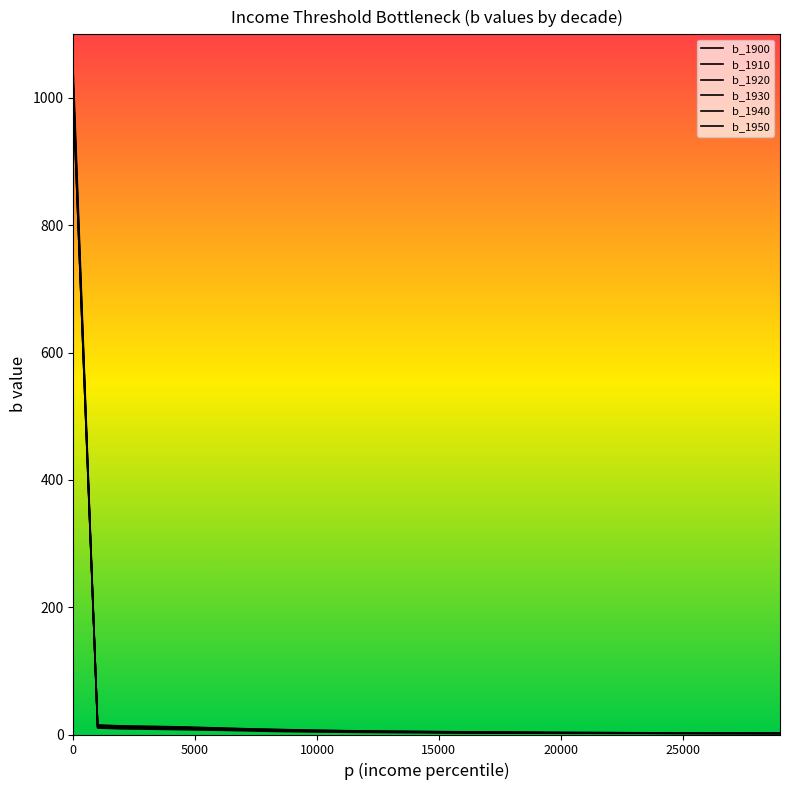

Reading left to right, transcribe all the data shown in this chart.

b_1900: 1000.2	14.3	12.9	12.3	11.7	10.8	9.8	8.7	7.9	7.1	6.4	5.8	5.4	5.0	4.6	4.3	4.0	3.8	3.5	3.3	3.1	2.9	2.8	2.6	2.5	2.4	2.2	2.1	2.0	1.9
b_1910: 1000.3	14.9	13.5	12.8	12.2	11.3	10.2	9.1	8.1	7.4	6.6	6.0	5.6	5.1	4.8	4.5	4.2	3.9	3.7	3.4	3.2	3.0	2.9	2.7	2.6	2.5	2.4	2.3	2.1	2.1
b_1920: 1019.4	11.8	10.7	10.1	9.5	9.0	8.1	7.3	6.4	5.8	5.2	4.7	4.4	4.1	3.8	3.5	3.3	3.0	2.9	2.7	2.5	2.4	2.2	2.1	2.0	1.9	1.9	1.8	1.7	1.7
b_1930: 1037.6	11.4	10.3	9.8	9.2	8.5	7.8	7.0	6.3	5.7	5.1	4.6	4.3	4.0	3.7	3.4	3.1	3.0	2.8	2.6	2.5	2.3	2.2	2.1	2.0	1.9	1.8	1.8	1.7	1.6
b_1940: 1019.4	10.2	9.0	8.4	7.9	7.3	6.7	5.9	5.0	4.5	4.0	3.6	3.3	3.0	2.8	2.6	2.5	2.3	2.2	2.1	2.0	1.9	1.8	1.8	1.7	1.6	1.6	1.5	1.5	1.4
b_1950: 999.7	11.7	10.5	10.0	9.4	8.7	7.9	7.1	6.4	5.8	5.2	4.7	4.4	4.1	3.8	3.5	3.3	3.1	2.9	2.7	2.6	2.4	2.3	2.2	2.1	2.0	1.9	1.9	1.8	1.8